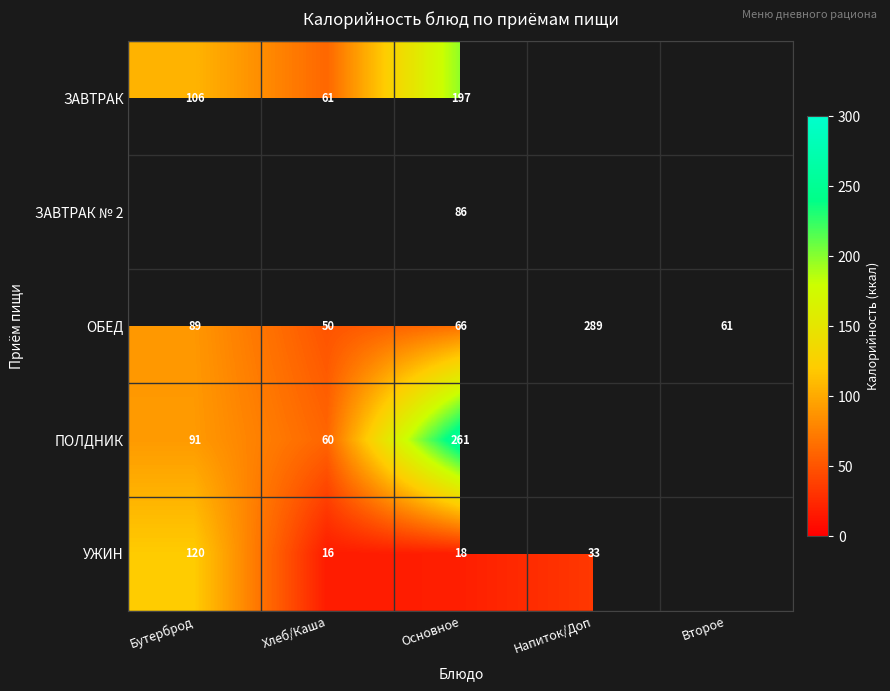

Which label corresponds to the smallest value in the chart?

Хлеб/Каша